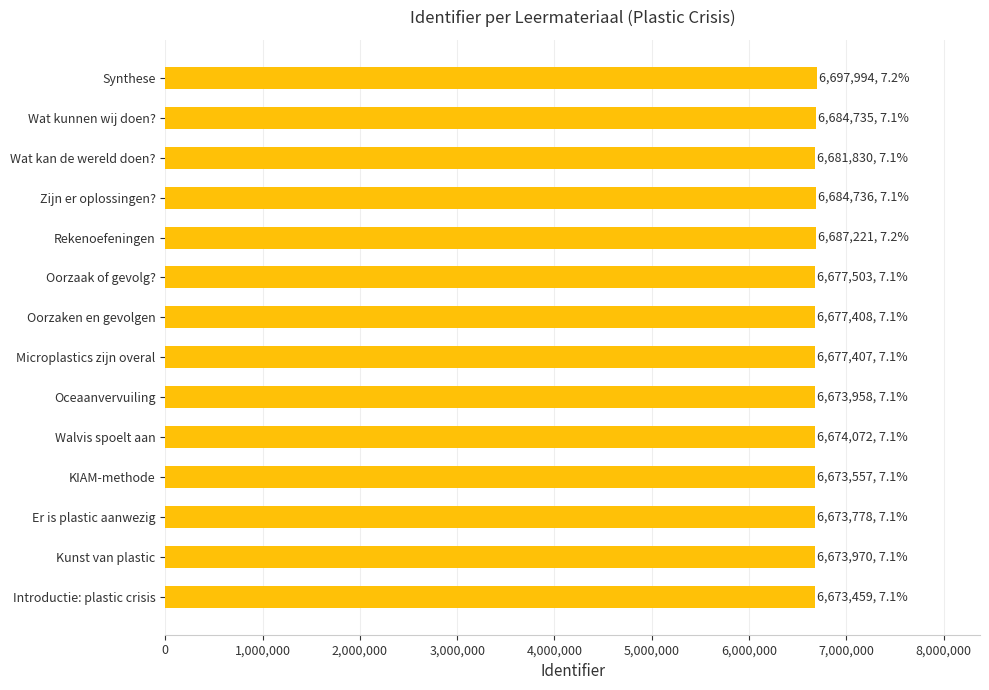

Read the value at Er is plastic aanwezig.

6673778